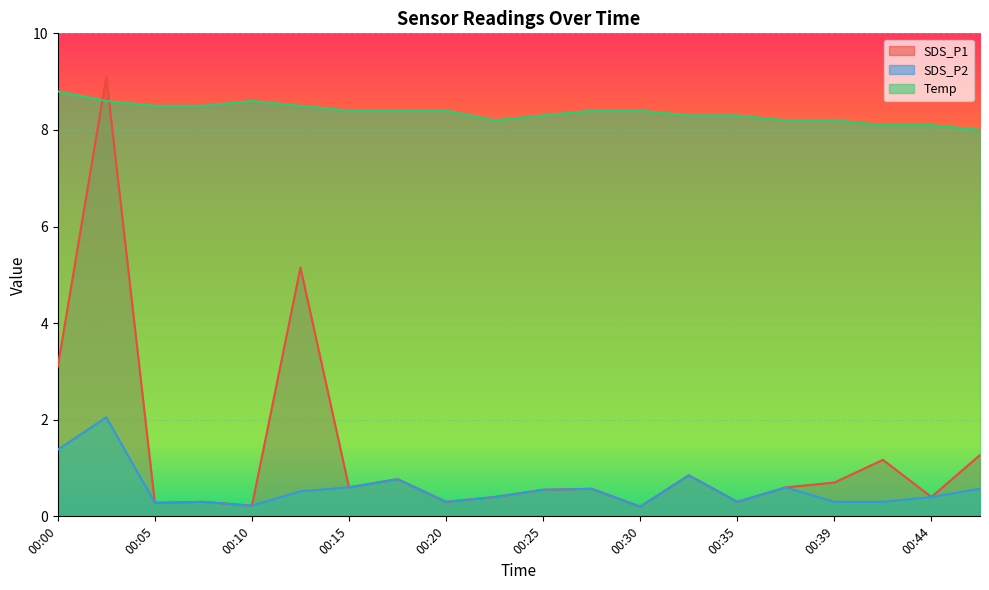

At which category does Temp reach its first local peak?

00:10